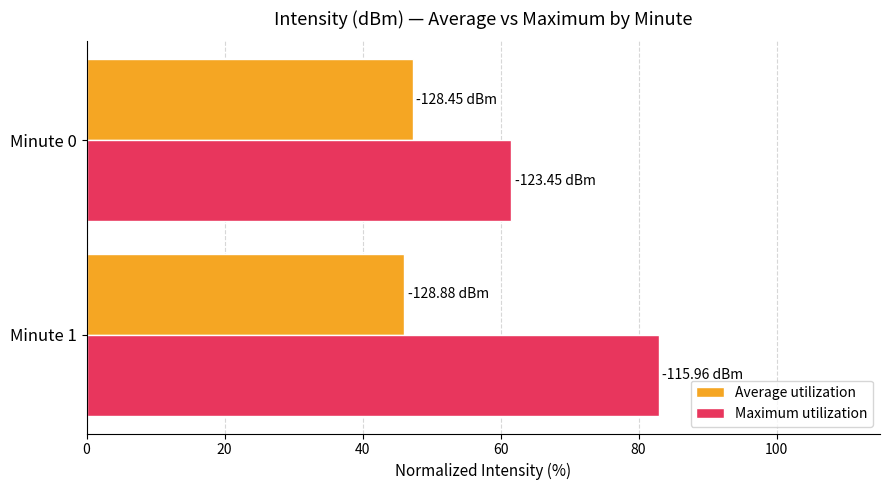

Rank the series by their average value, from highest to lowest.

Maximum utilization, Average utilization